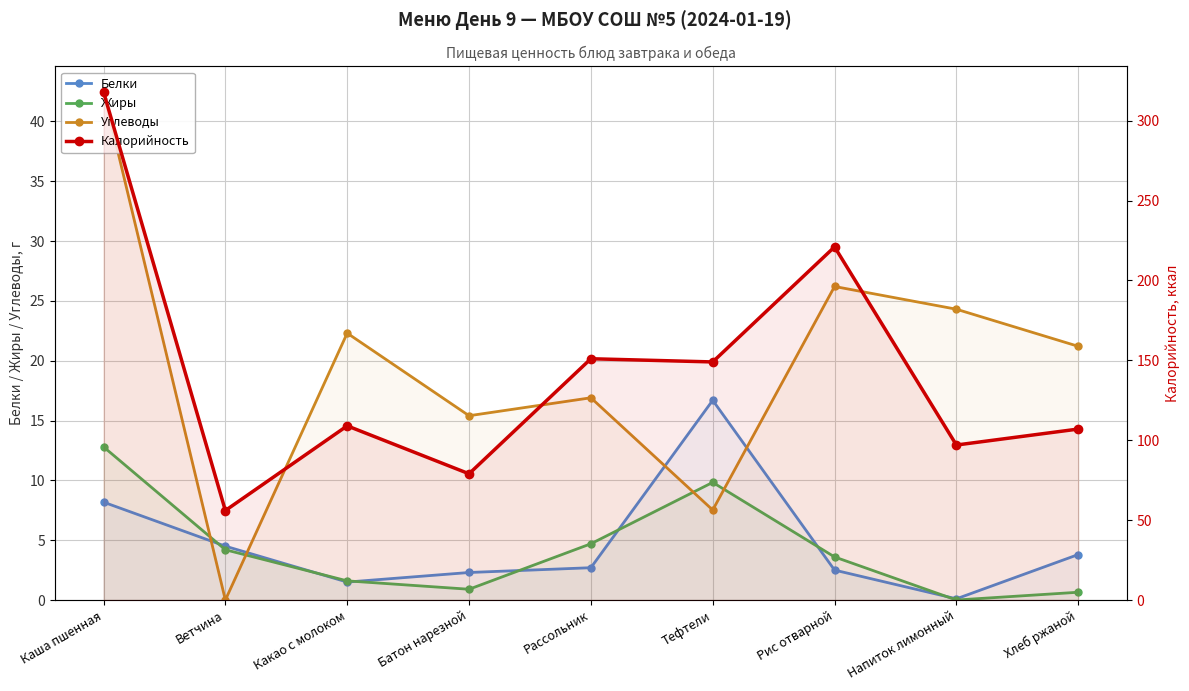

Is it true that Калорийность equals 56.0 at Ветчина?

True